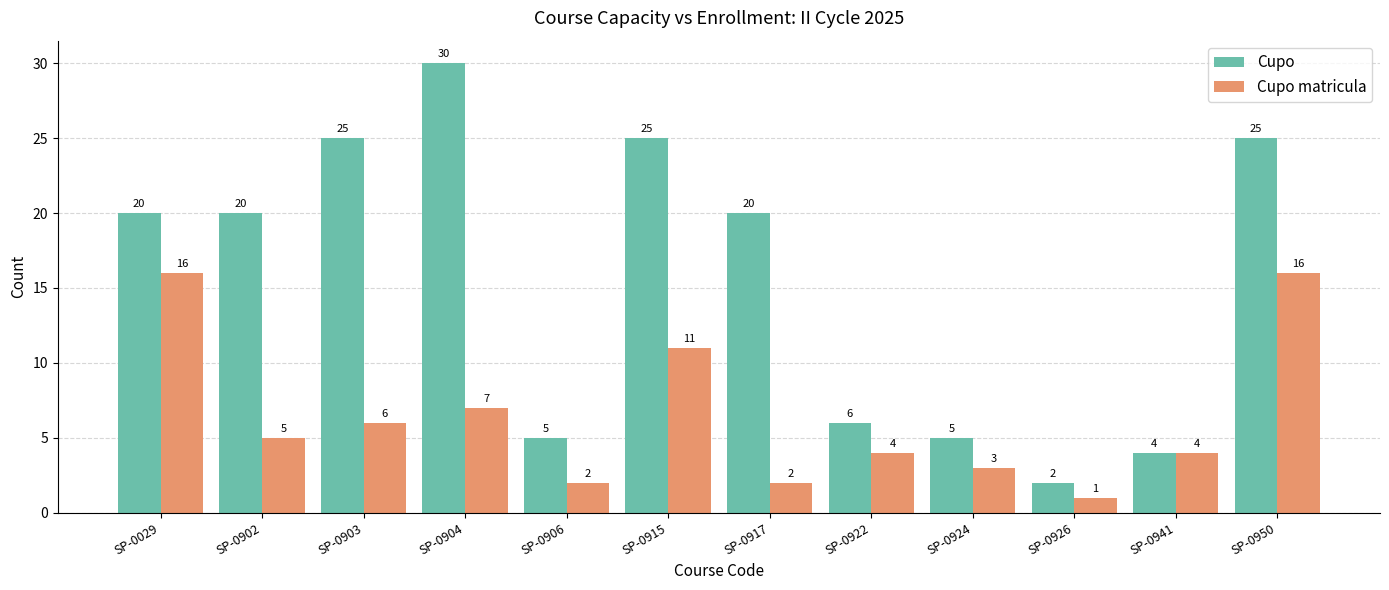

Where does the Cupo matricula series first go above 5?

SP-0029